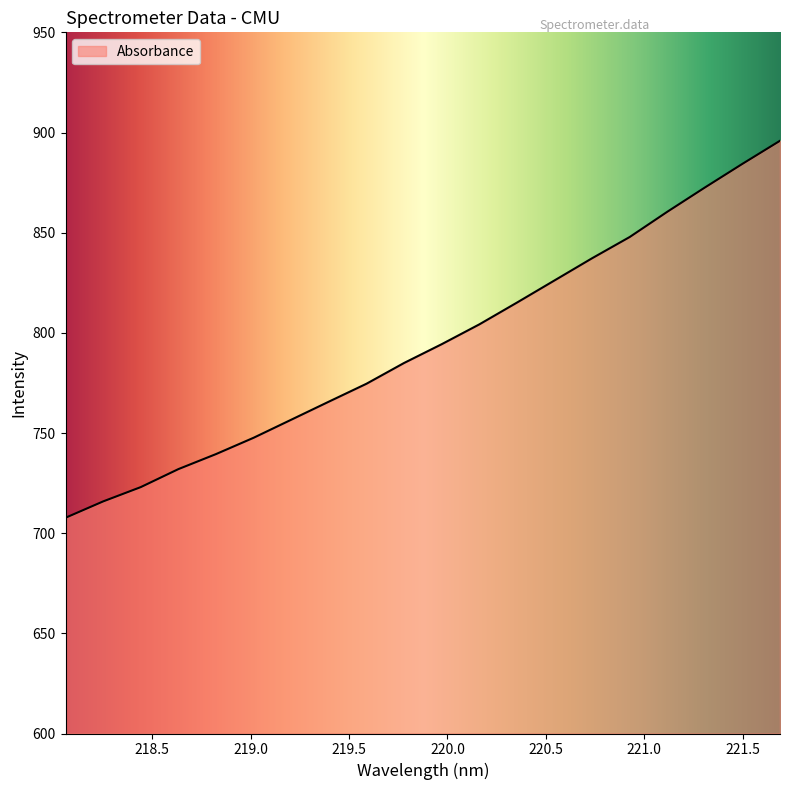

What is the smallest value displayed?

707.7